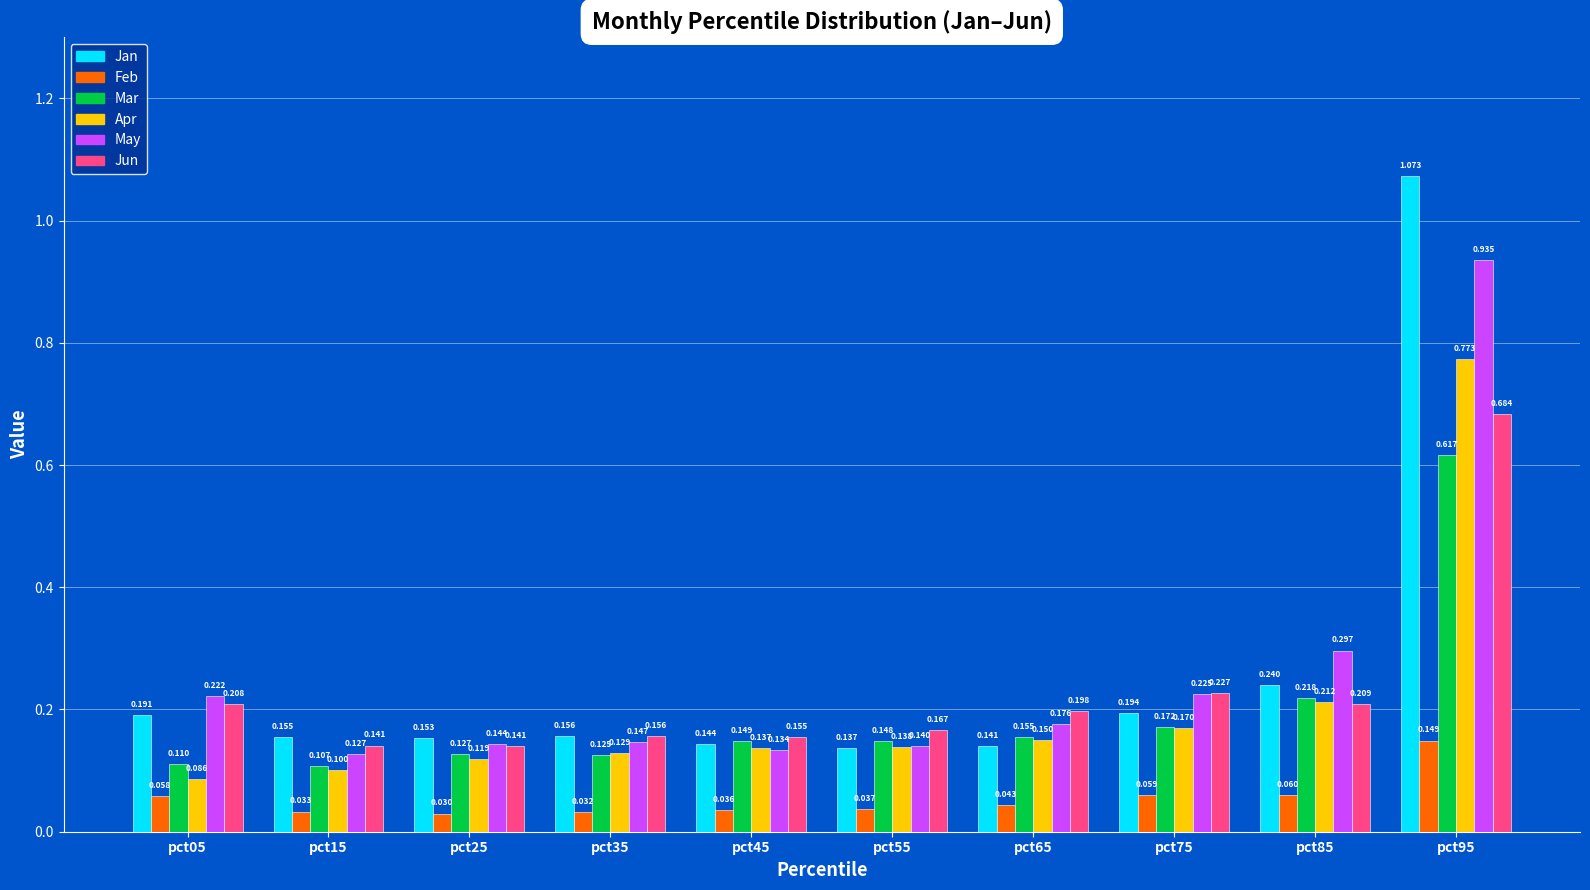

Is the value of Jan at pct35 greater than the value of Jun at pct85?

No